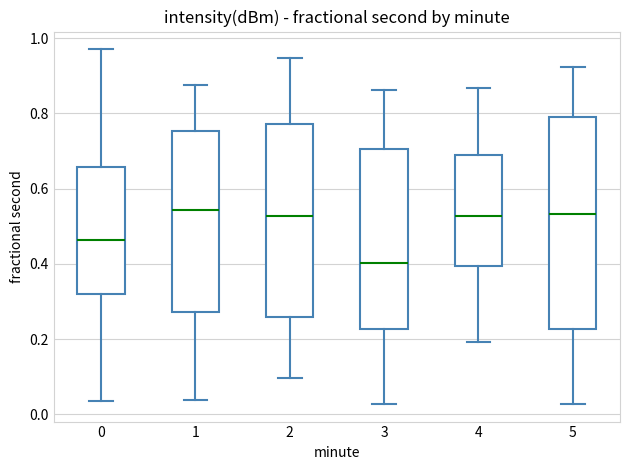

Which box's median line is the lowest?

3